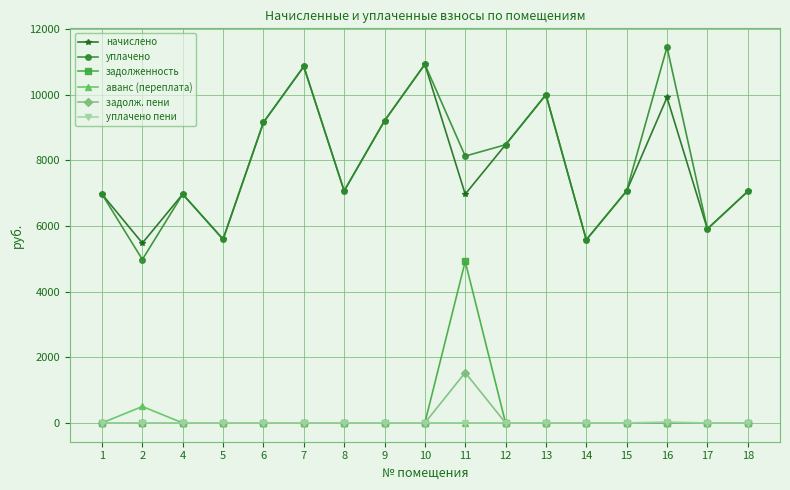

True or false: уплачено and задолженность cross at least once.

False